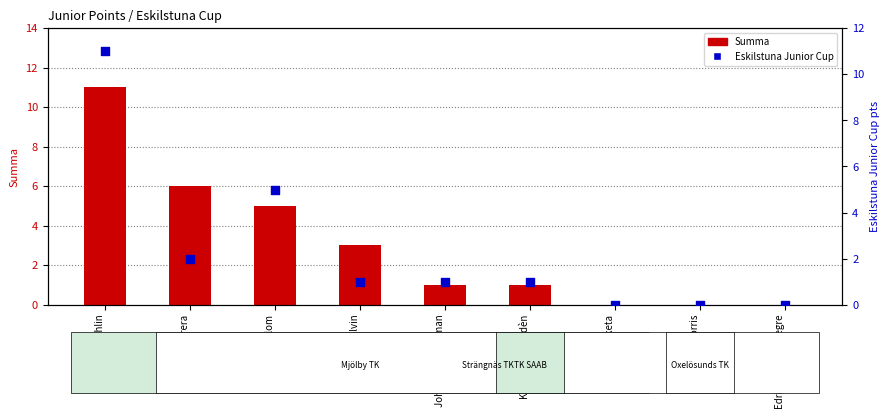

At which category is the sum across all series the highest?

Charlie Ohlin